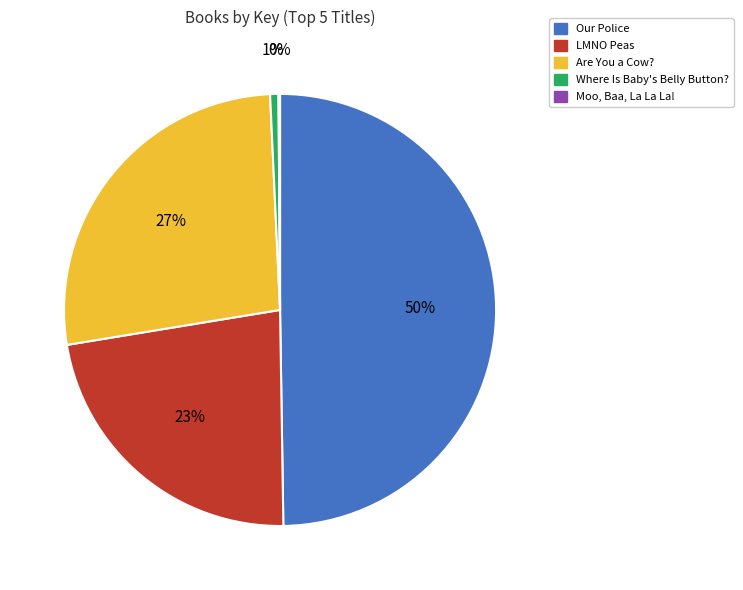

True or false: Our Police accounts for 50% of the total.

True